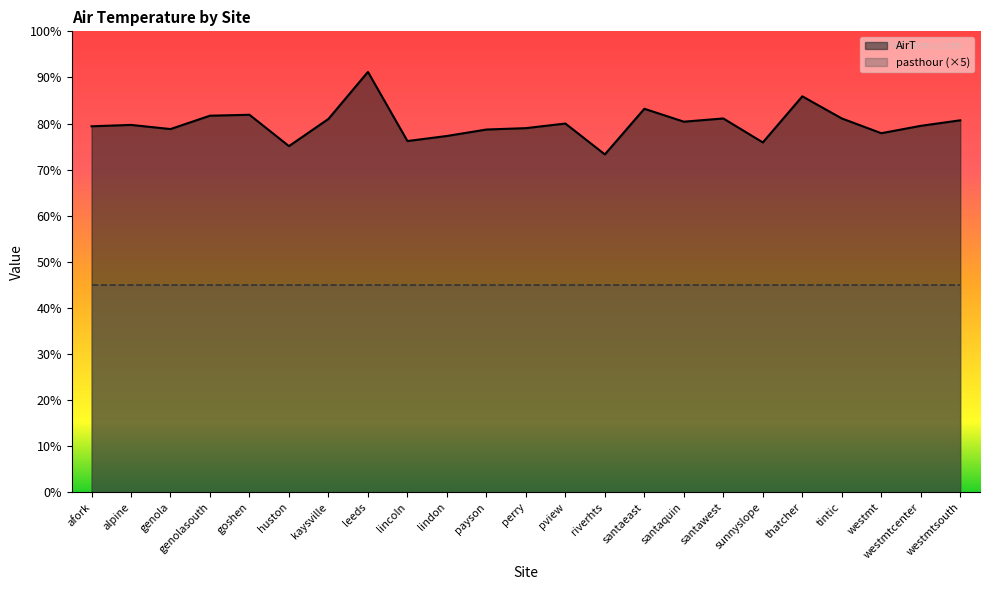

Count the number of data series in this chart.

2